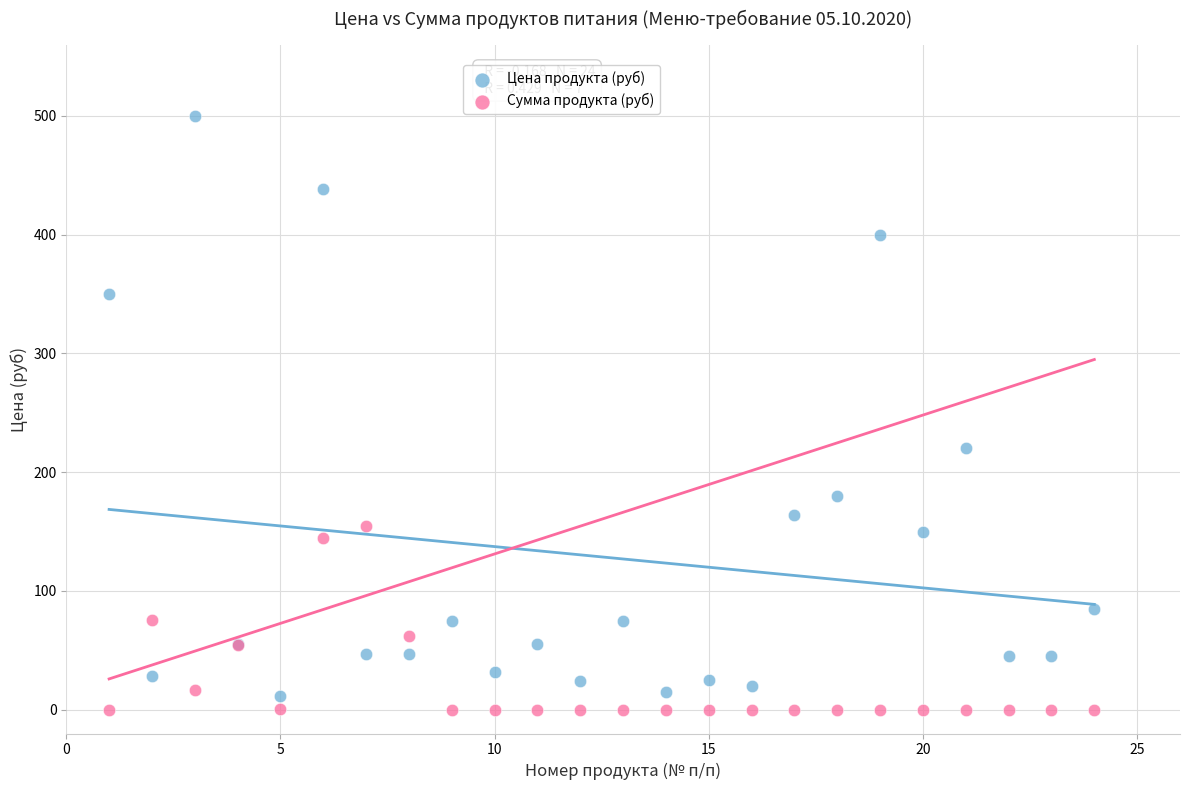

What are all the series names shown in the legend?

Цена продукта (руб), Сумма продукта (руб)